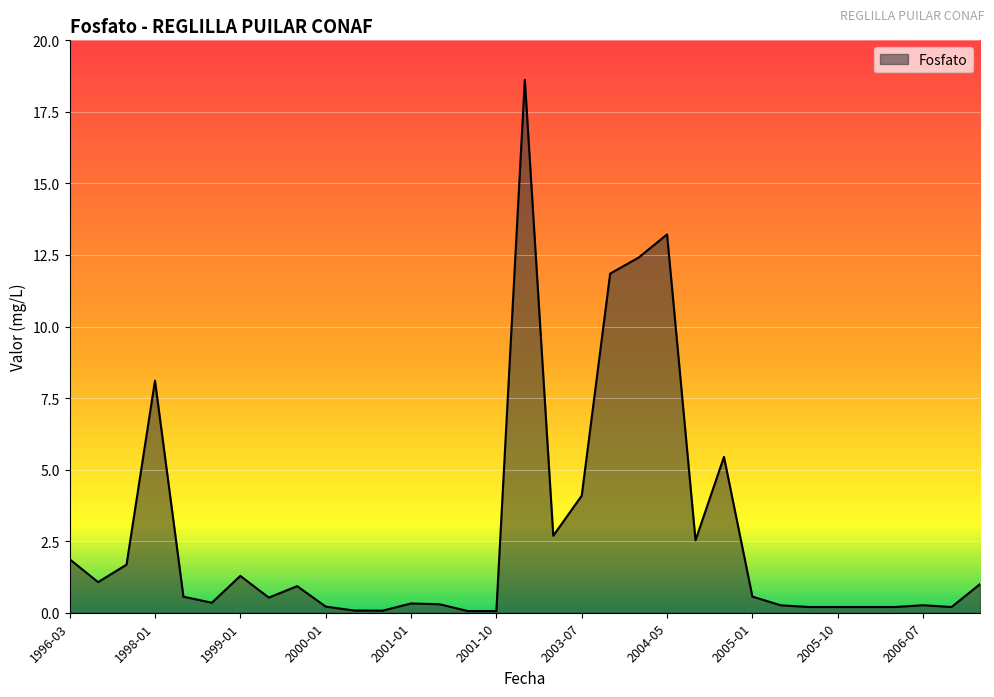

What is the greatest value displayed?

18.6